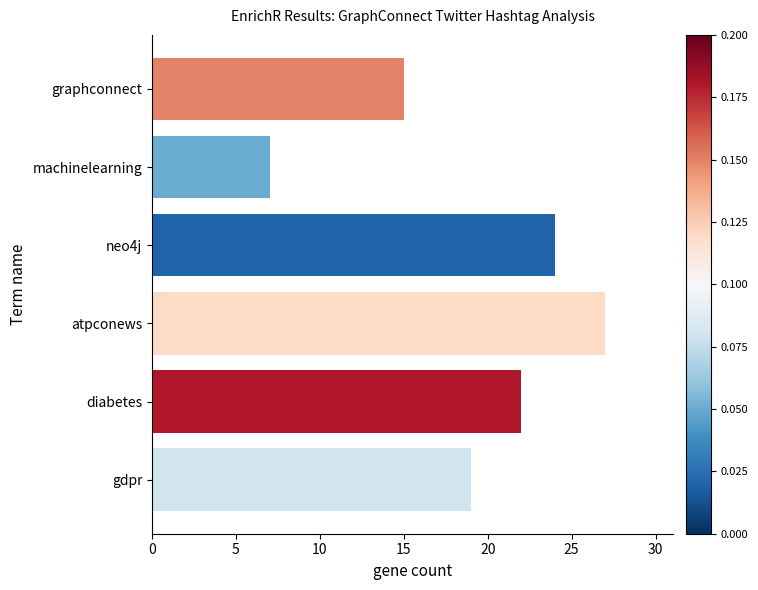

Rank the categories by value from highest to lowest.

atpconews, neo4j, diabetes, gdpr, graphconnect, machinelearning